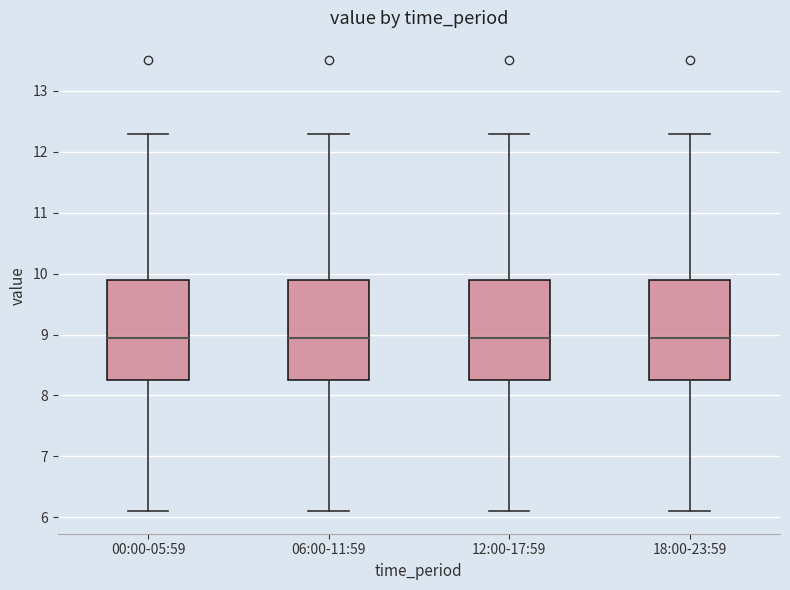

Where does the upper whisker of the box for 06:00-11:59 end on the y-axis? The values are not printed on the chart, so give them approximately, as read against the axis.

12.3